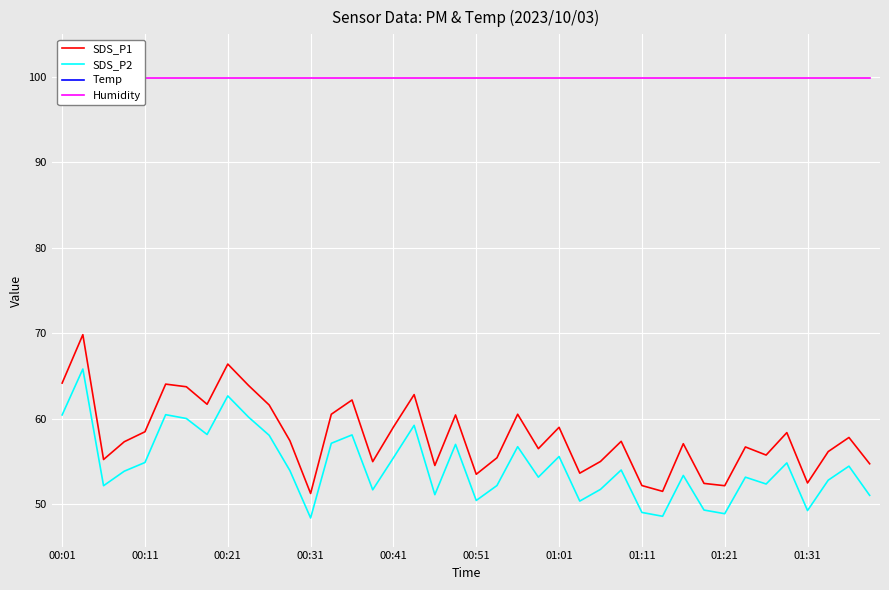

True or false: SDS_P1 and SDS_P2 intersect in this chart.

False